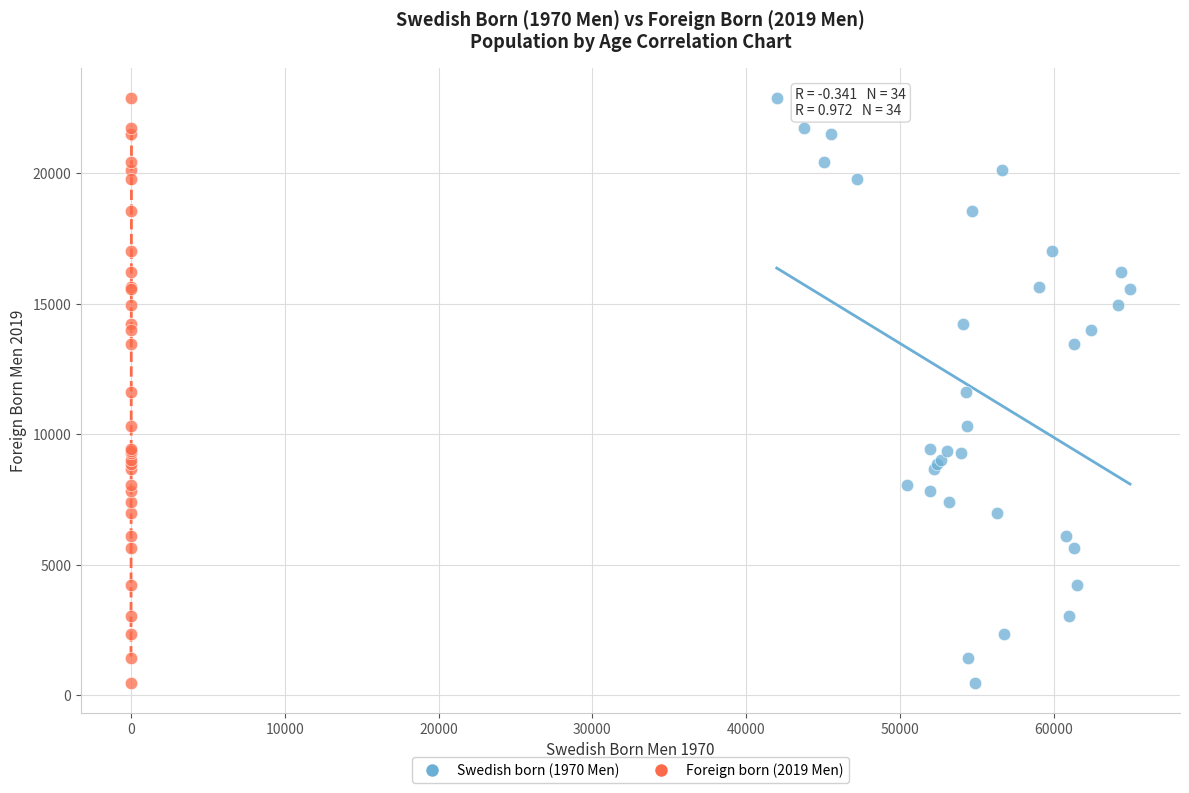

What are all the series names shown in the legend?

Swedish born (1970 Men), Foreign born (2019 Men)